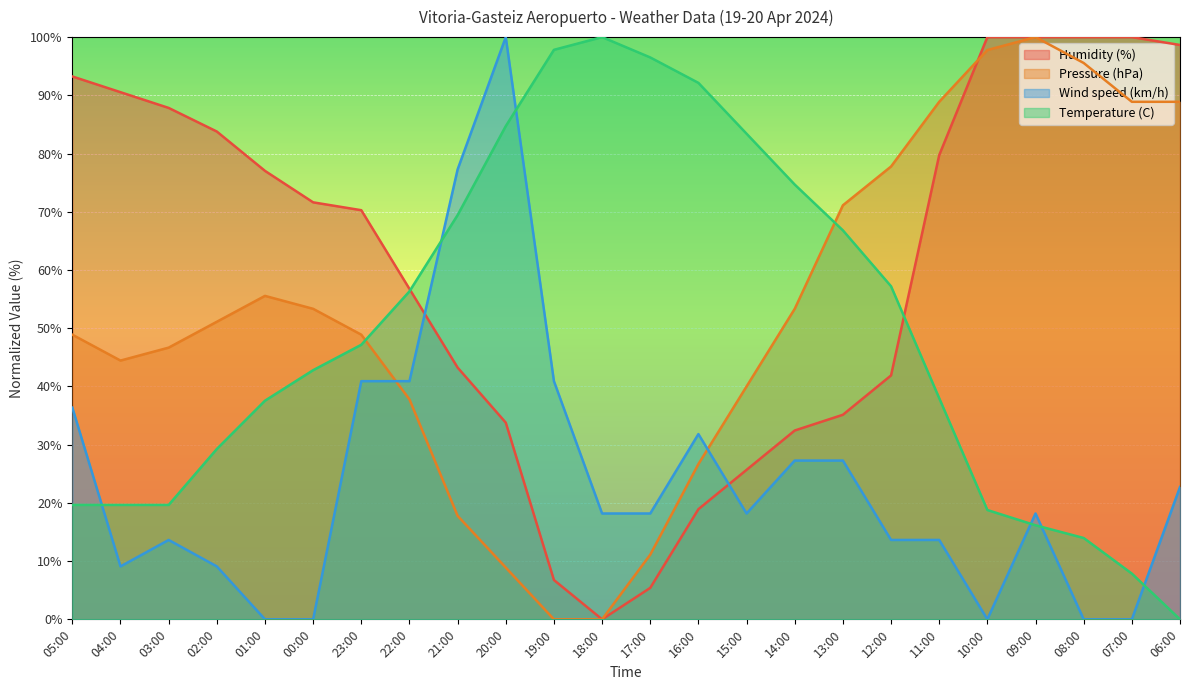

Rank the categories by Wind speed (km/h) value from lowest to highest.

01:00, 00:00, 10:00, 08:00, 07:00, 04:00, 02:00, 03:00, 12:00, 11:00, 18:00, 17:00, 15:00, 09:00, 06:00, 14:00, 13:00, 16:00, 05:00, 23:00, 22:00, 19:00, 21:00, 20:00